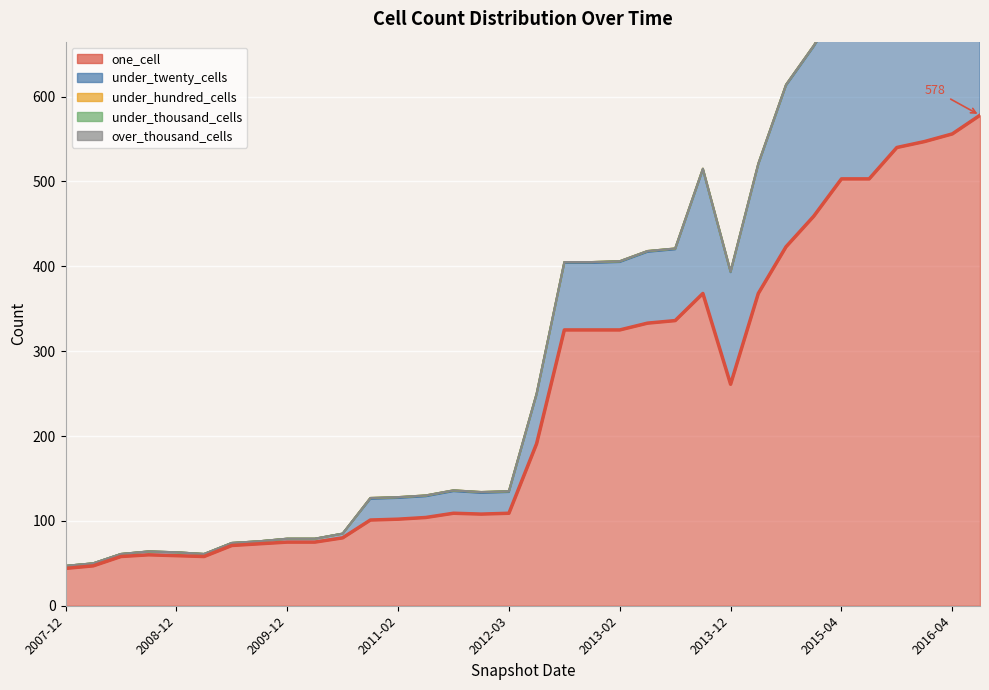

Reading left to right, extract all data points from this chart.

one_cell: 2007-12-19=44	2008-04-01=47	2008-06-27=58	2008-10-10=60	2008-12-17=59	2009-04-06=58	2009-06-17=71	2009-09-25=73	2009-12-16=75	2010-04-01=75	2010-07-26=80	2010-11-17=101	2011-02-21=102	2011-06-10=104	2011-09-05=109	2012-01-18=108	2012-03-26=109	2012-07-13=191	2012-10-31=325	2012-12-11=325	2013-02-20=325	2013-05-21=333	2013-07-09=336	2013-09-10=368	2013-12-20=261	2014-03-28=368	2014-09-08=423	2015-01-19=459	2015-04-09=503	2015-07-03=503	2015-10-01=540	2016-01-04=547	2016-04-05=556	2016-07-04=578
under_twenty_cells: 2007-12-19=3	2008-04-01=3	2008-06-27=3	2008-10-10=4	2008-12-17=4	2009-04-06=3	2009-06-17=3	2009-09-25=3	2009-12-16=4	2010-04-01=4	2010-07-26=5	2010-11-17=25	2011-02-21=25	2011-06-10=25	2011-09-05=26	2012-01-18=25	2012-03-26=25	2012-07-13=58	2012-10-31=79	2012-12-11=79	2013-02-20=80	2013-05-21=84	2013-07-09=84	2013-09-10=146	2013-12-20=132	2014-03-28=152	2014-09-08=190	2015-01-19=200	2015-04-09=208	2015-07-03=210	2015-10-01=250	2016-01-04=288	2016-04-05=291	2016-07-04=294
under_hundred_cells: 2007-12-19=0	2008-04-01=0	2008-06-27=0	2008-10-10=0	2008-12-17=0	2009-04-06=0	2009-06-17=0	2009-09-25=0	2009-12-16=0	2010-04-01=0	2010-07-26=0	2010-11-17=1	2011-02-21=1	2011-06-10=1	2011-09-05=1	2012-01-18=1	2012-03-26=1	2012-07-13=1	2012-10-31=1	2012-12-11=1	2013-02-20=1	2013-05-21=1	2013-07-09=1	2013-09-10=1	2013-12-20=1	2014-03-28=1	2014-09-08=1	2015-01-19=1	2015-04-09=1	2015-07-03=1	2015-10-01=6	2016-01-04=6	2016-04-05=6	2016-07-04=6
under_thousand_cells: 2007-12-19=0	2008-04-01=0	2008-06-27=0	2008-10-10=0	2008-12-17=0	2009-04-06=0	2009-06-17=0	2009-09-25=0	2009-12-16=0	2010-04-01=0	2010-07-26=0	2010-11-17=0	2011-02-21=0	2011-06-10=0	2011-09-05=0	2012-01-18=0	2012-03-26=0	2012-07-13=0	2012-10-31=0	2012-12-11=0	2013-02-20=0	2013-05-21=0	2013-07-09=0	2013-09-10=0	2013-12-20=0	2014-03-28=0	2014-09-08=0	2015-01-19=0	2015-04-09=0	2015-07-03=0	2015-10-01=0	2016-01-04=0	2016-04-05=0	2016-07-04=0
over_thousand_cells: 2007-12-19=0	2008-04-01=0	2008-06-27=0	2008-10-10=0	2008-12-17=0	2009-04-06=0	2009-06-17=0	2009-09-25=0	2009-12-16=0	2010-04-01=0	2010-07-26=0	2010-11-17=0	2011-02-21=0	2011-06-10=0	2011-09-05=0	2012-01-18=0	2012-03-26=0	2012-07-13=0	2012-10-31=0	2012-12-11=0	2013-02-20=0	2013-05-21=0	2013-07-09=0	2013-09-10=0	2013-12-20=0	2014-03-28=0	2014-09-08=0	2015-01-19=0	2015-04-09=0	2015-07-03=0	2015-10-01=0	2016-01-04=0	2016-04-05=0	2016-07-04=0